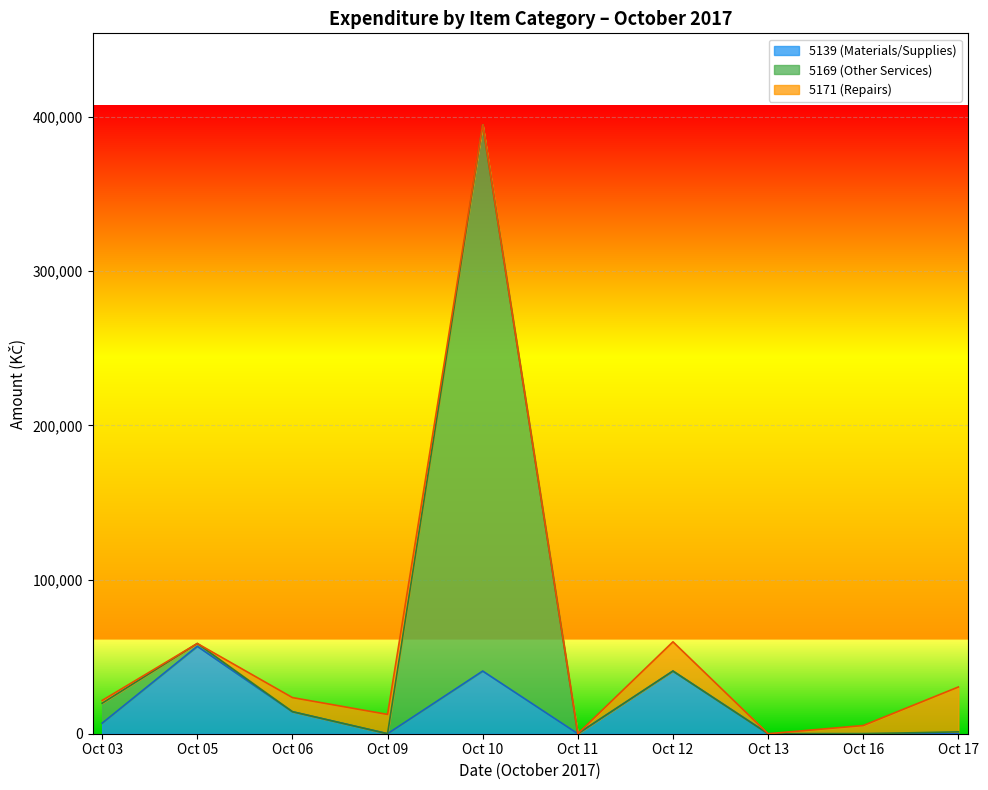

What is the maximum value for 5139 (Materials/Supplies)?

56724.8